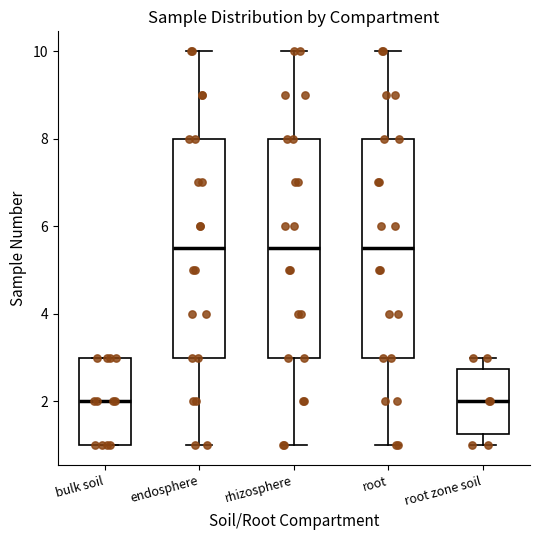

Reading left to right, transcribe this box plot: for each box, give where its median line is, the range the box spans, and where its two whiskers end, as read against the y-axis. The values are not printed on the chart, so give them approximately, as read against the axis.

bulk soil: median 2.0, box 1.0 to 3.0, whiskers 1.0 to 3.0
endosphere: median 5.6, box 3.0 to 8.0, whiskers 1.0 to 10.0
rhizosphere: median 5.6, box 3.0 to 8.0, whiskers 1.0 to 10.0
root: median 5.6, box 3.0 to 8.0, whiskers 1.0 to 10.0
root zone soil: median 2.0, box 1.2 to 2.8, whiskers 1.0 to 3.0